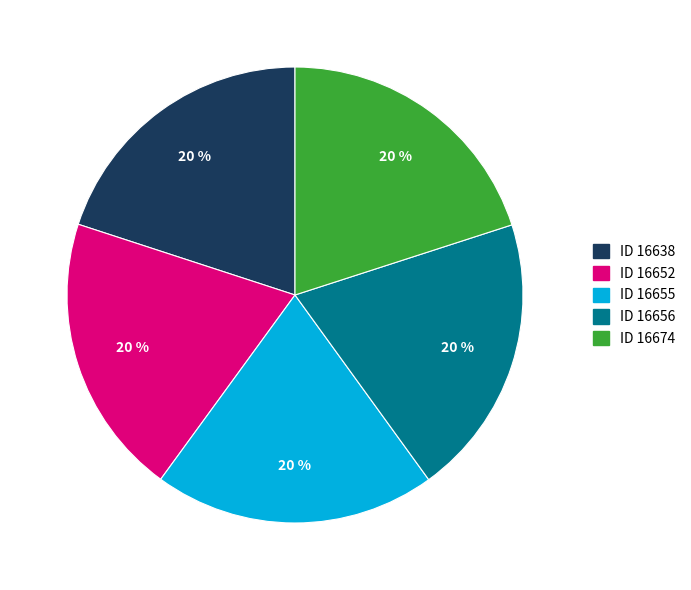

Is it true that ID 16674 is 11% of the pie?

False